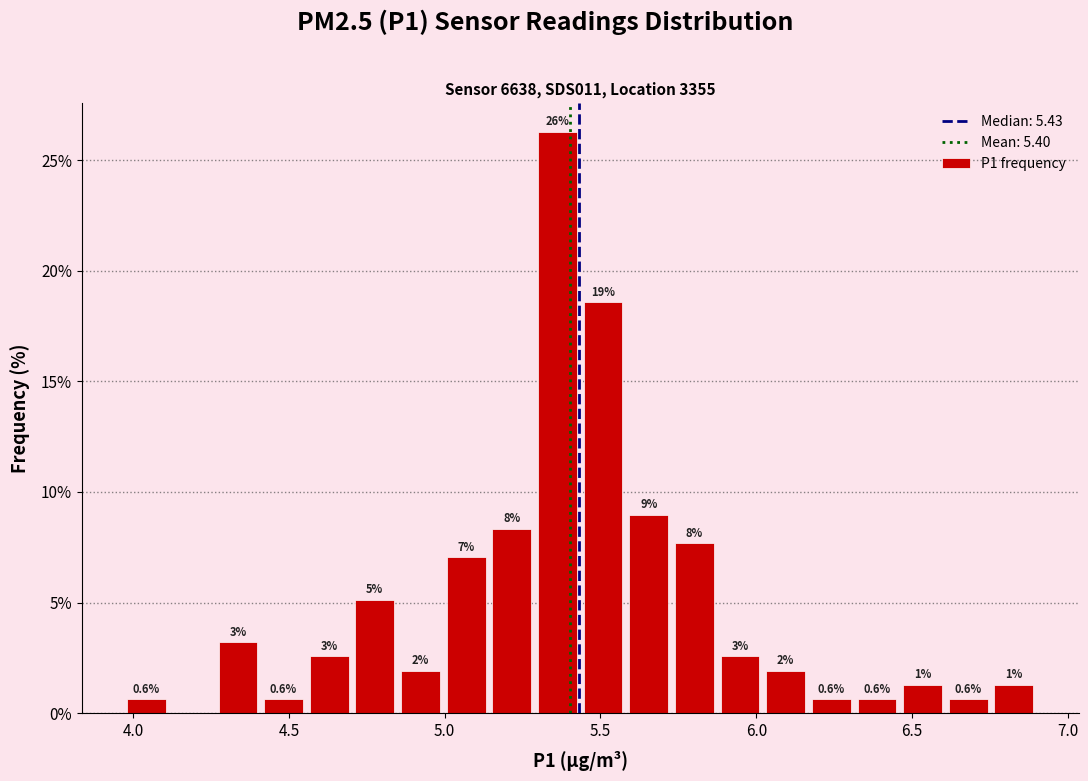

Around what value on the x-axis is the tallest bar? Give the approximate position of its centre, as read against the axis.

5.35